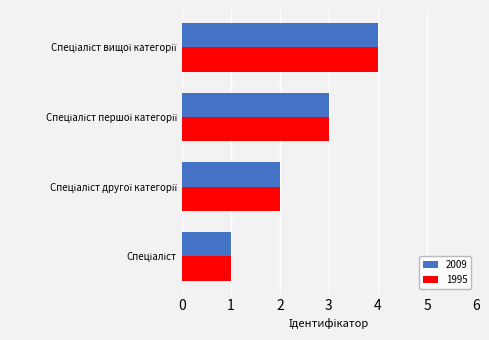

What is the difference between the maximum and minimum values in the 1995 series?

3